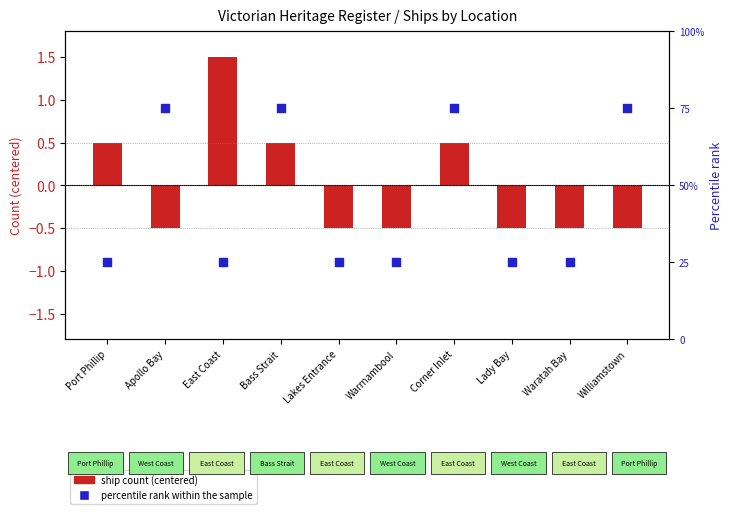

At which category is the sum across all series the highest?

Bass Strait